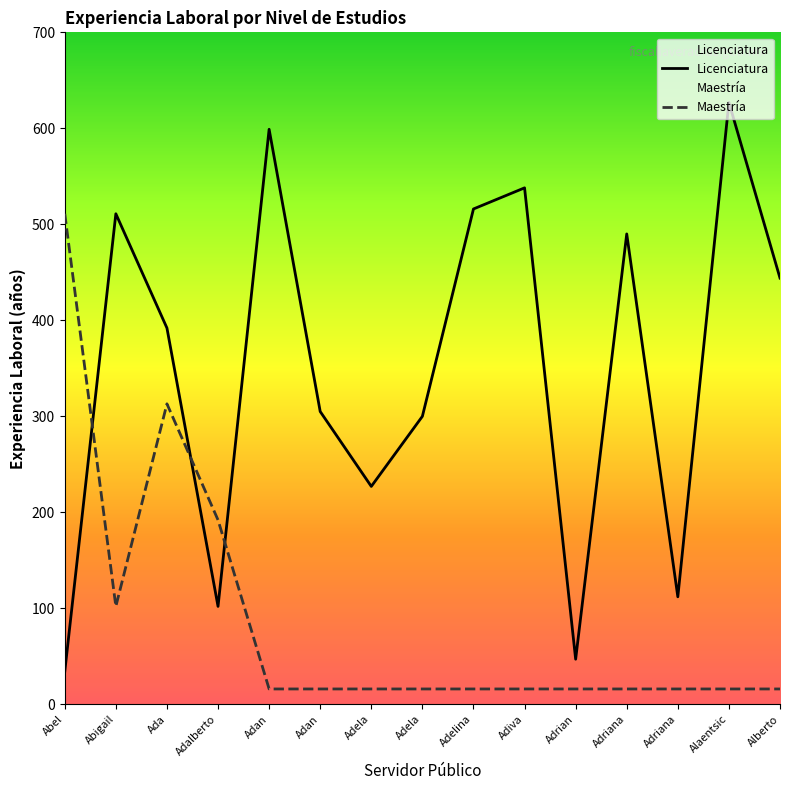

What is the difference between the second highest and second lowest values?

552